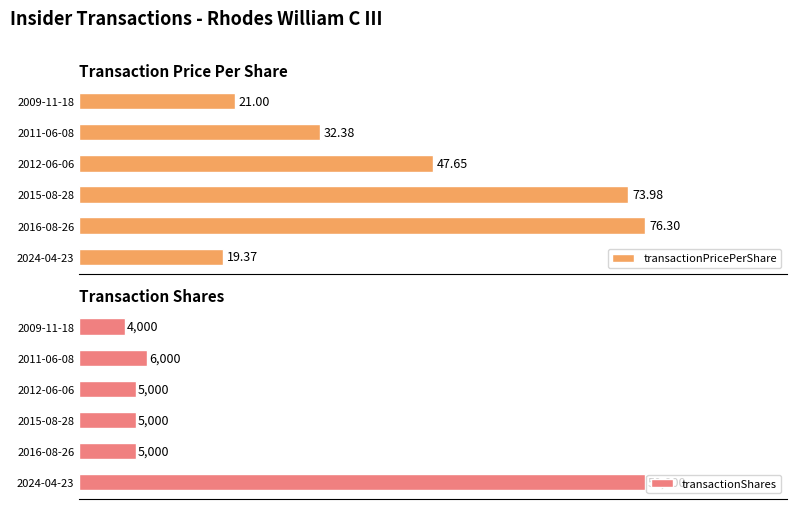

Where is transactionShares nearest to the value 27000?

2011-06-08